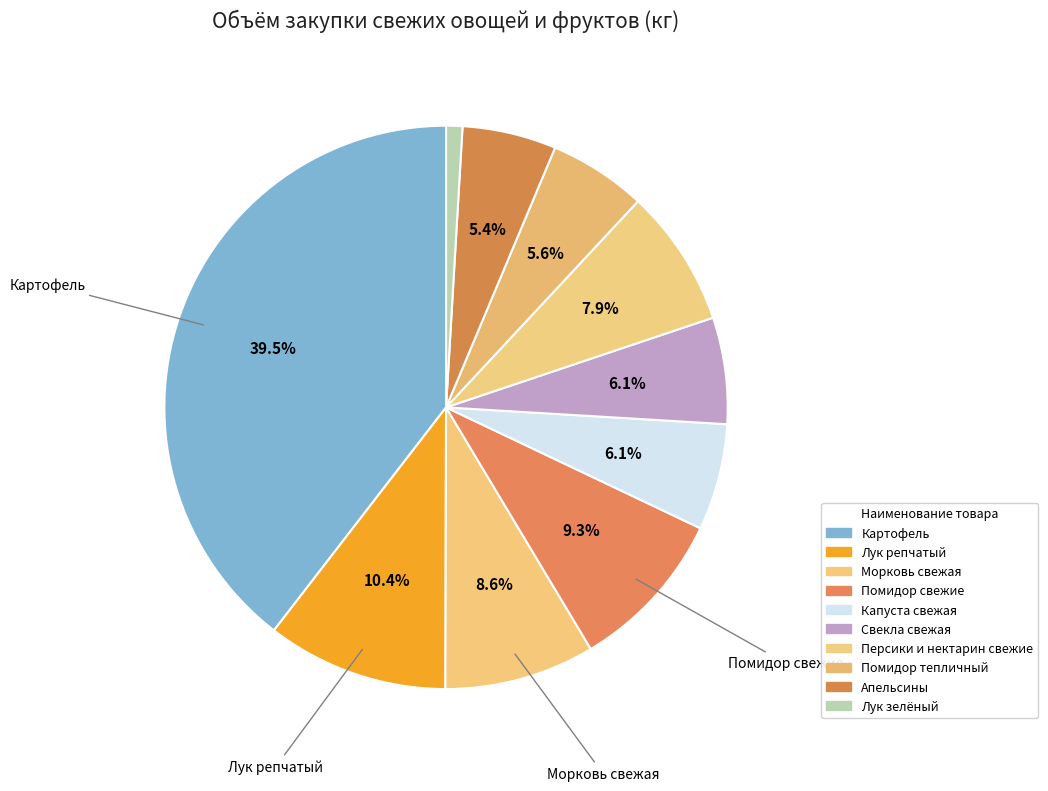

The Лук зелёный slice represents 11% of the pie. True or false?

False